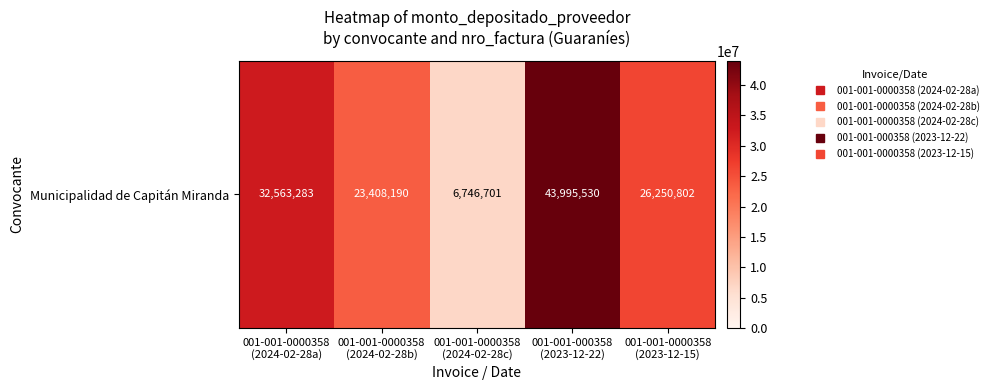

Between 001-001-0000358
(2024-02-28b) and 001-001-000358
(2023-12-22), which is larger?

001-001-000358
(2023-12-22)